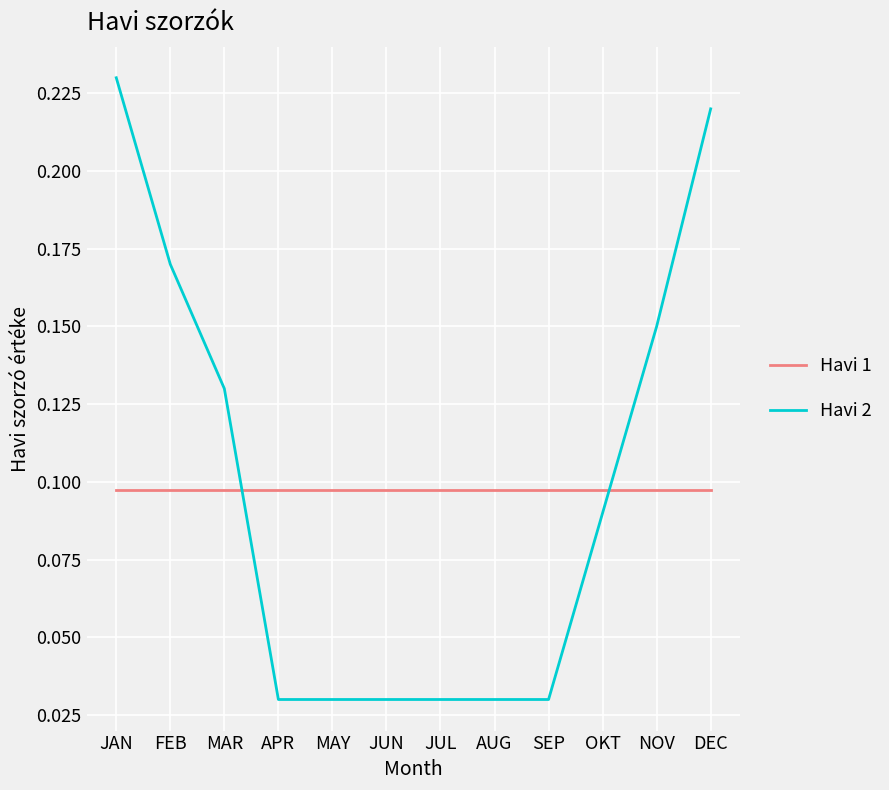

After their last crossing, which series has the higher values: Havi 2 or Havi 1?

Havi 2